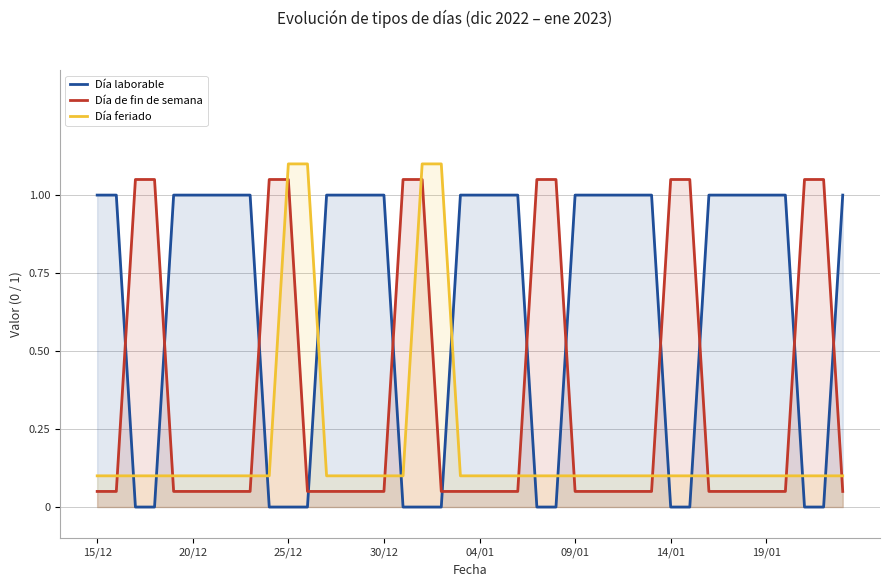

How many times do Día feriado and Día laborable cross each other?

12